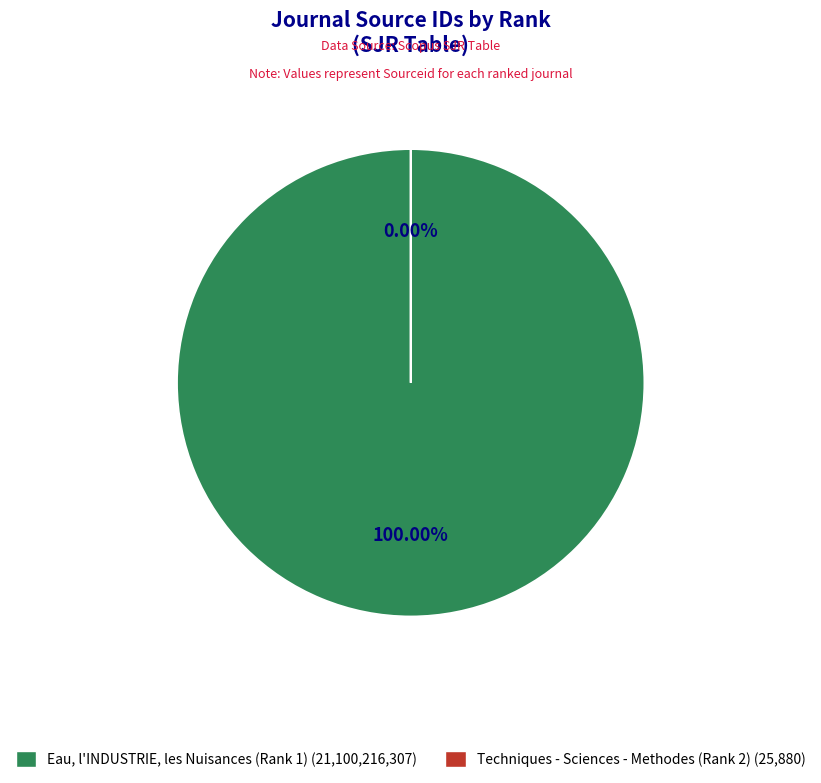

What percentage do Eau, l'INDUSTRIE, les Nuisances (Rank 1) and Techniques - Sciences - Methodes (Rank 2) together represent?

100.0%